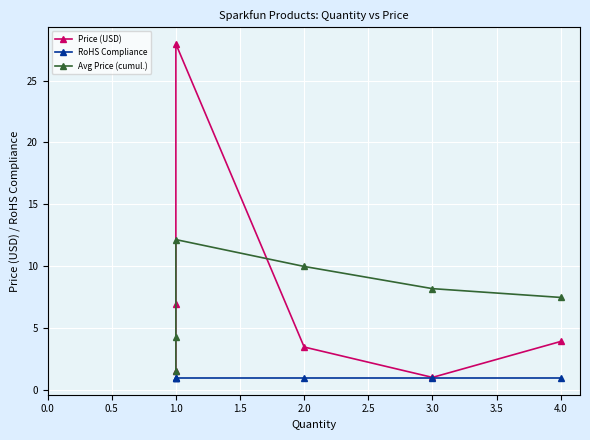

Rank the series by their maximum value, from lowest to highest.

RoHS Compliance, Avg Price (cumul.), Price (USD)